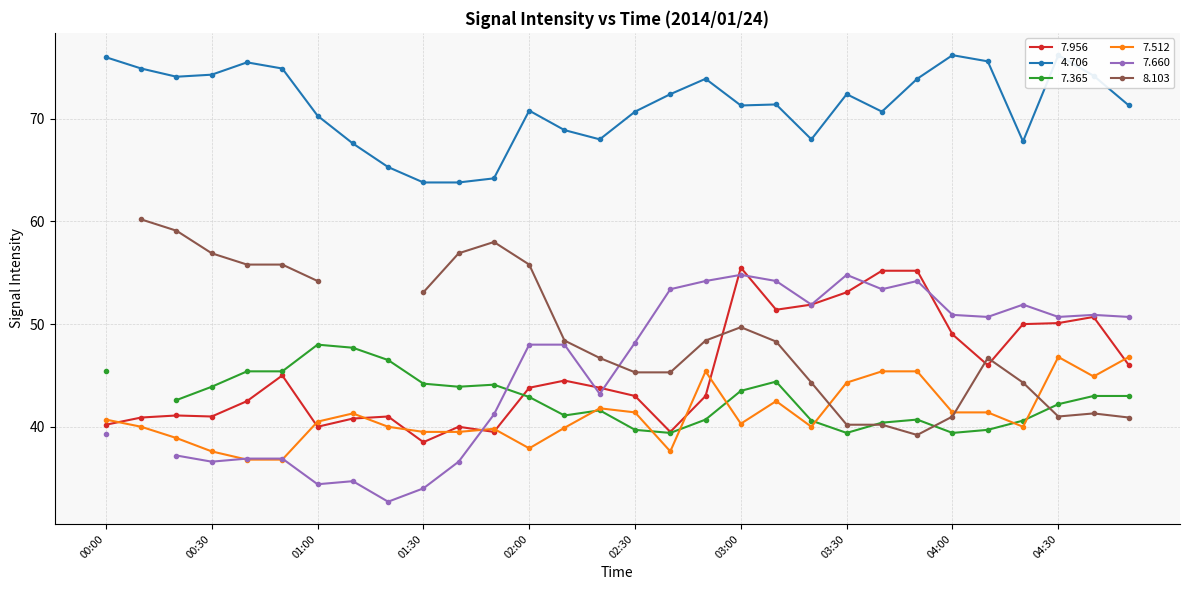

Which category has the highest value across all series?

04:00